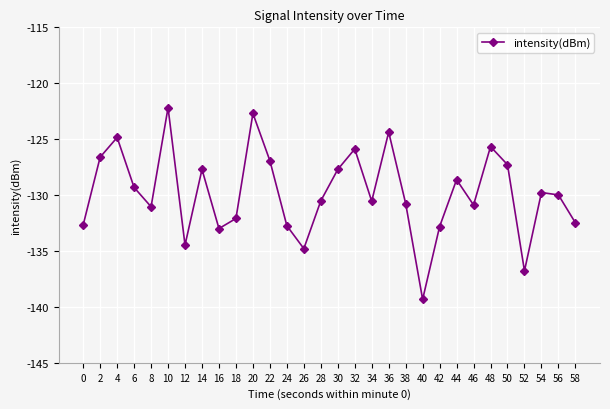

How many data points are above -129?

12